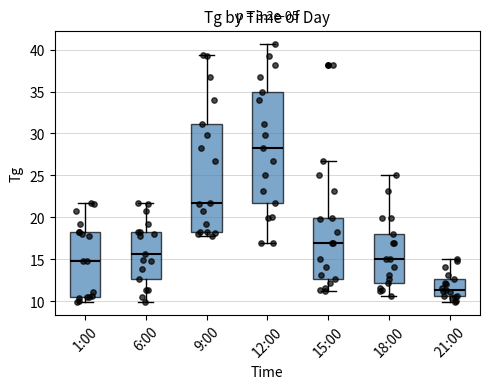

Which box's median line is the highest?

12:00